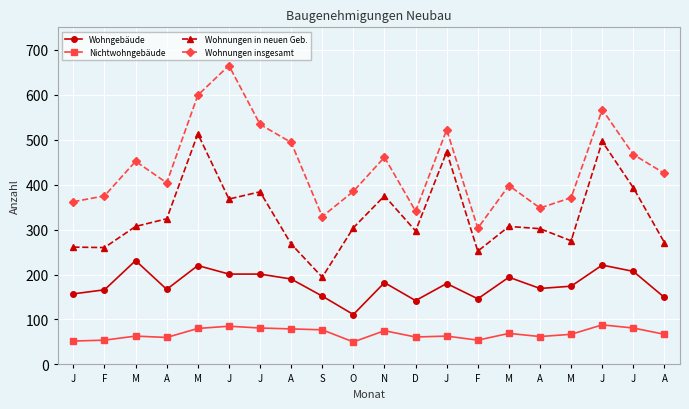

What is the average value of the Wohnungen in neuen Geb. series?

331